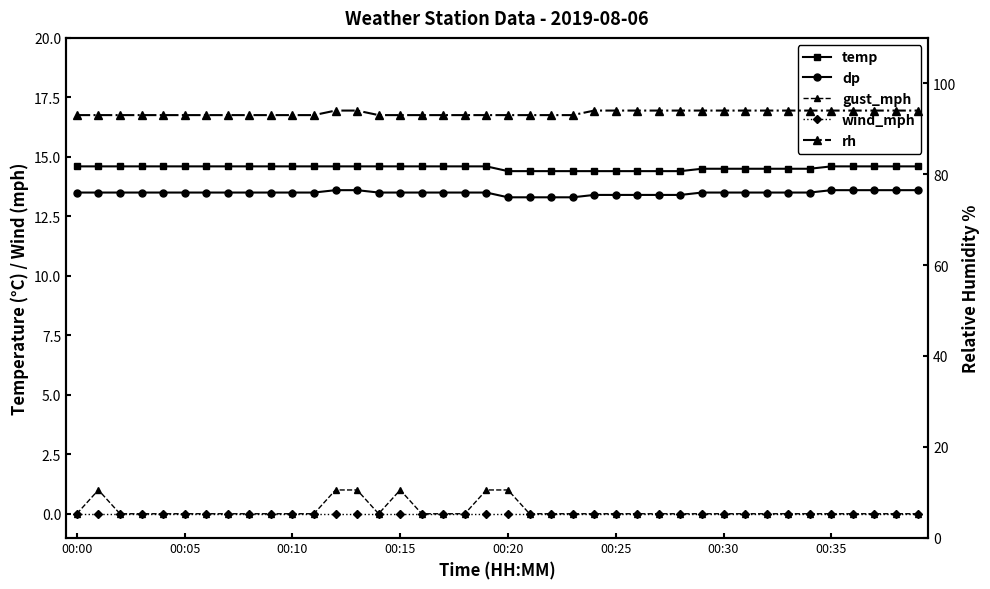

True or false: wind_mph and gust_mph intersect in this chart.

False